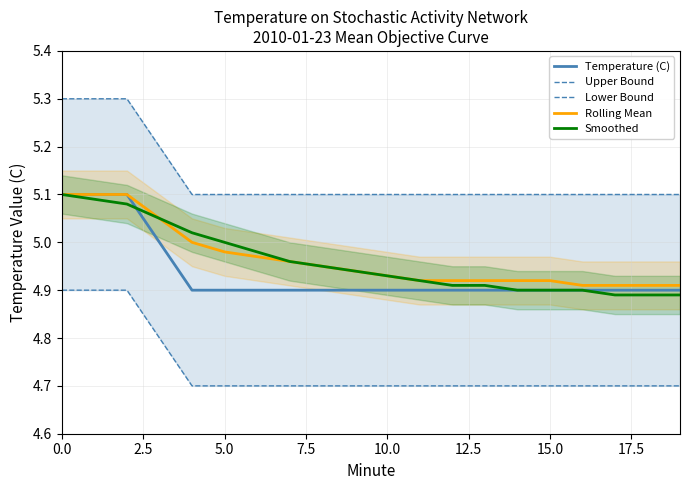

What are all the series names shown in the legend?

Temperature (C), Upper Bound, Lower Bound, Rolling Mean, Smoothed